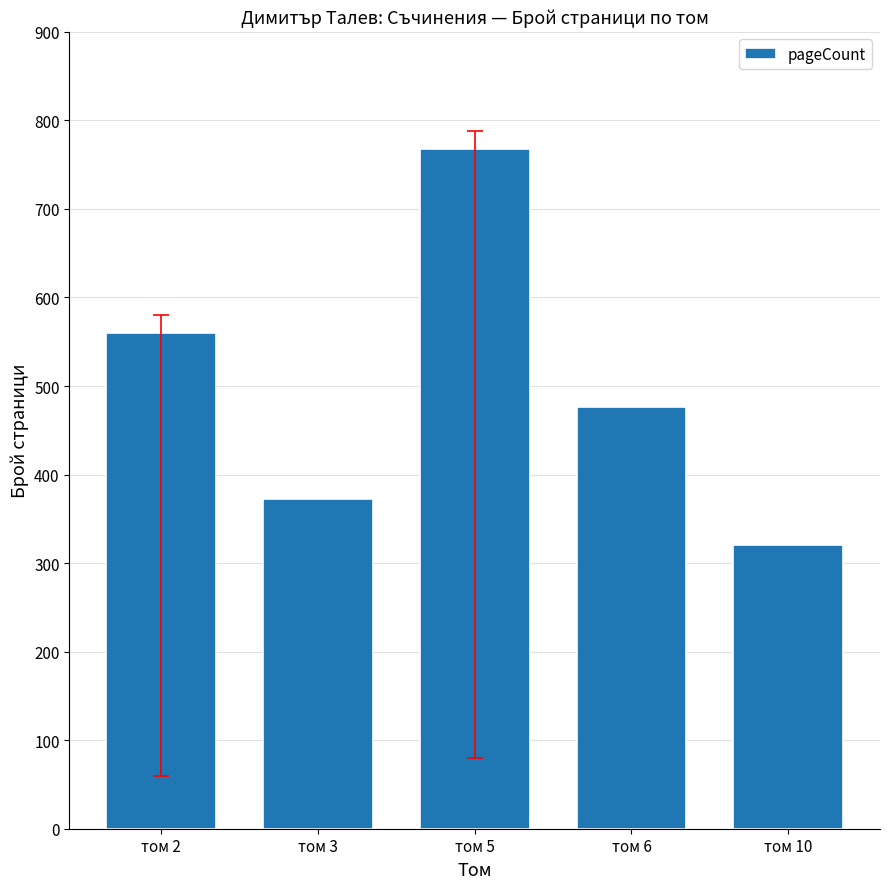

The chart shows a value of 350 at том 2. True or false?

False